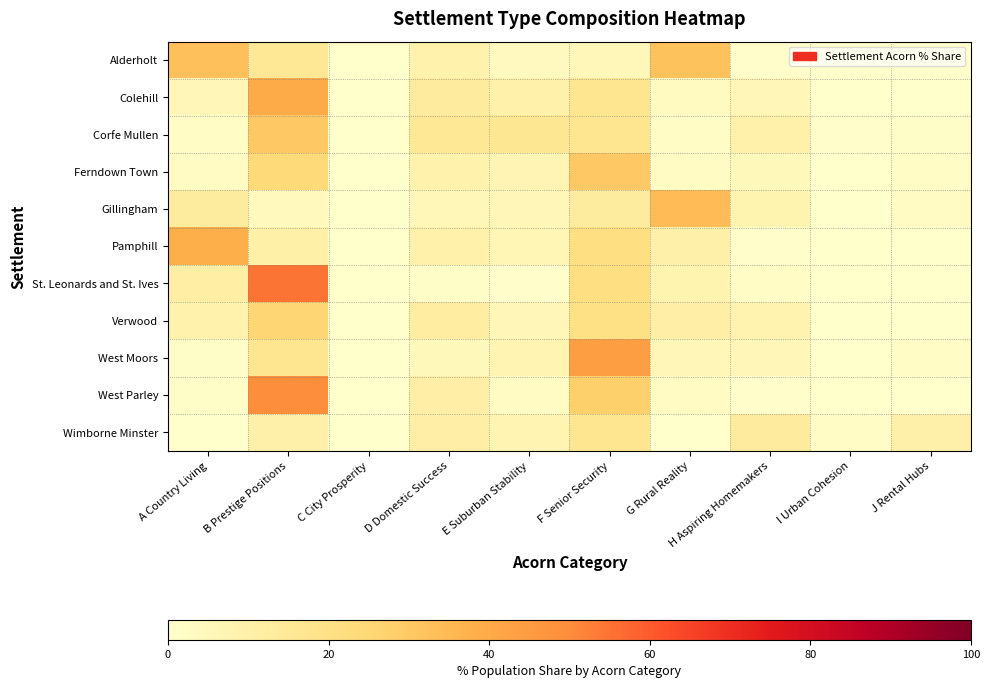

Which series has the widest spread of values?

St. Leonards and St. Ives